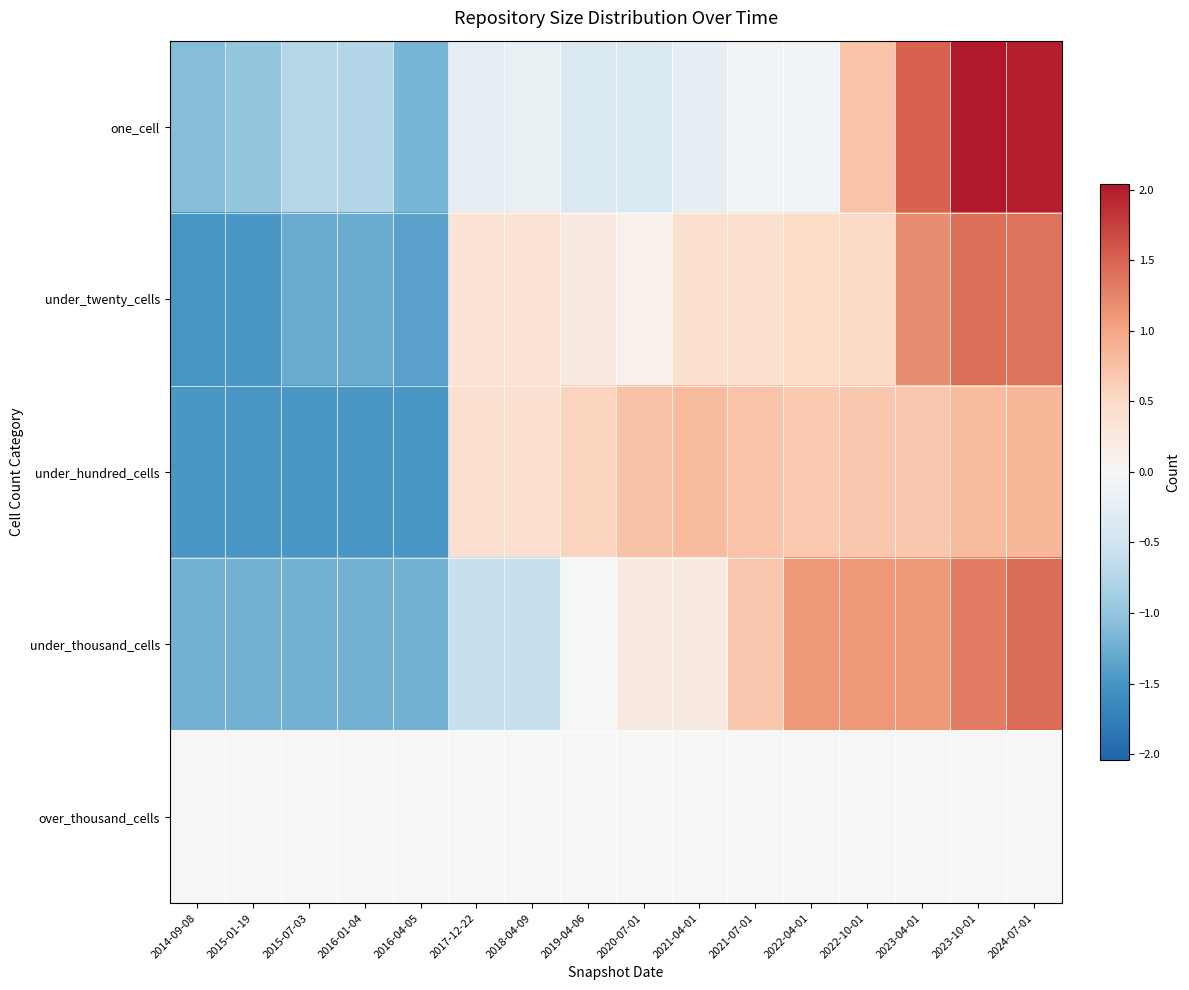

Which category has the lowest value across all series?

2014-09-08